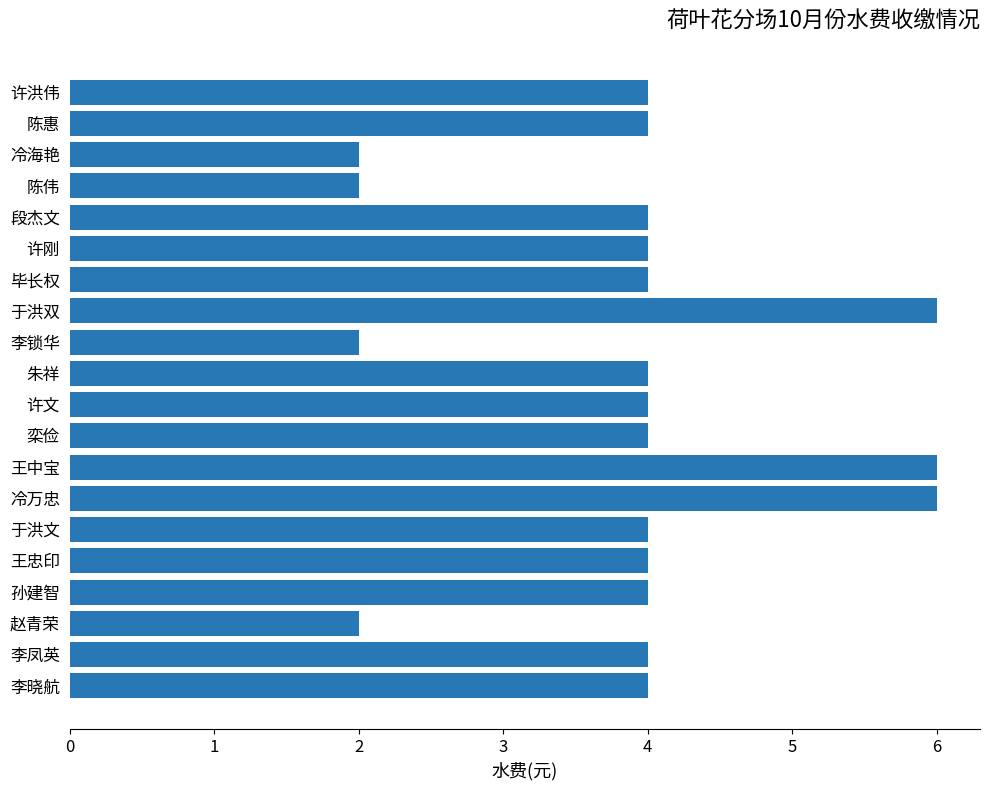

Which has a higher value, 赵青荣 or 许洪伟?

许洪伟